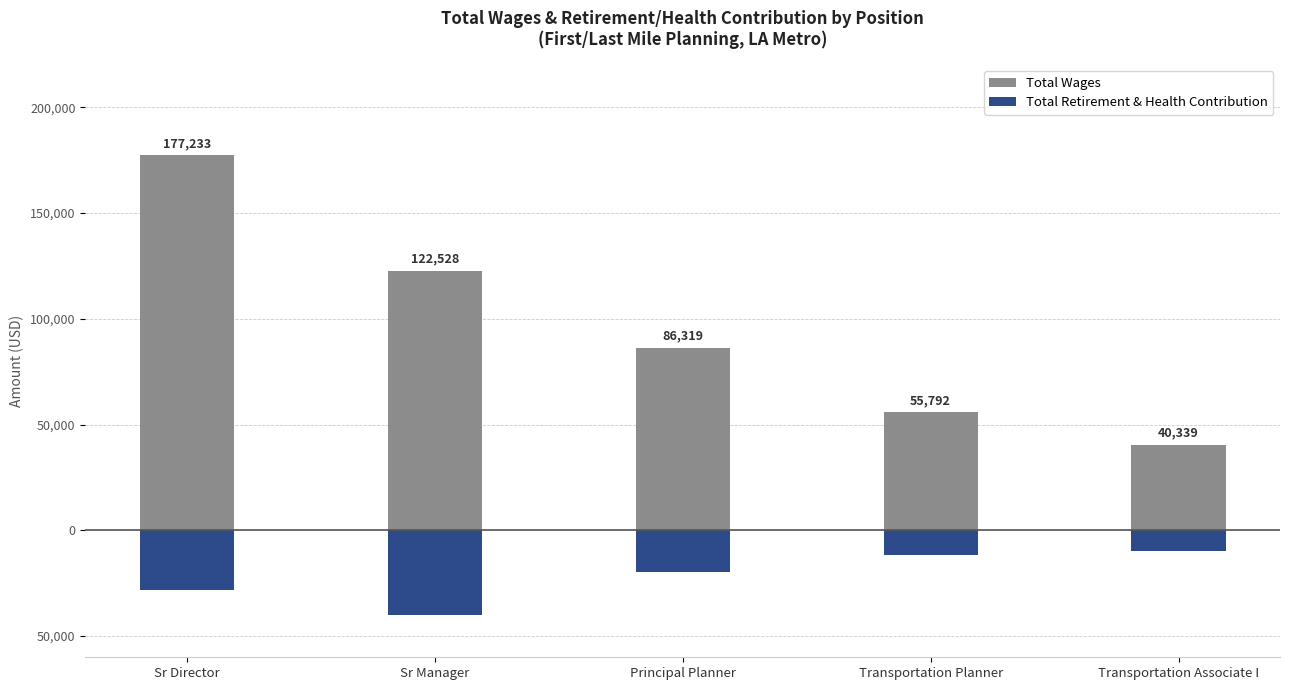

Is the value of Total Wages at Transportation Planner greater than the value of Total Retirement & Health Contribution at Transportation Associate I?

Yes